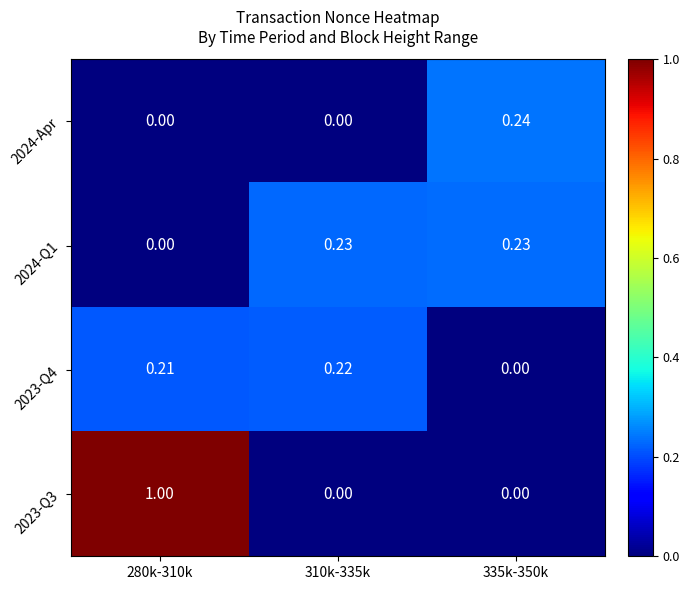

Is the value of 2023-Q3 at 310k-335k greater than the value of 2024-Apr at 335k-350k?

No